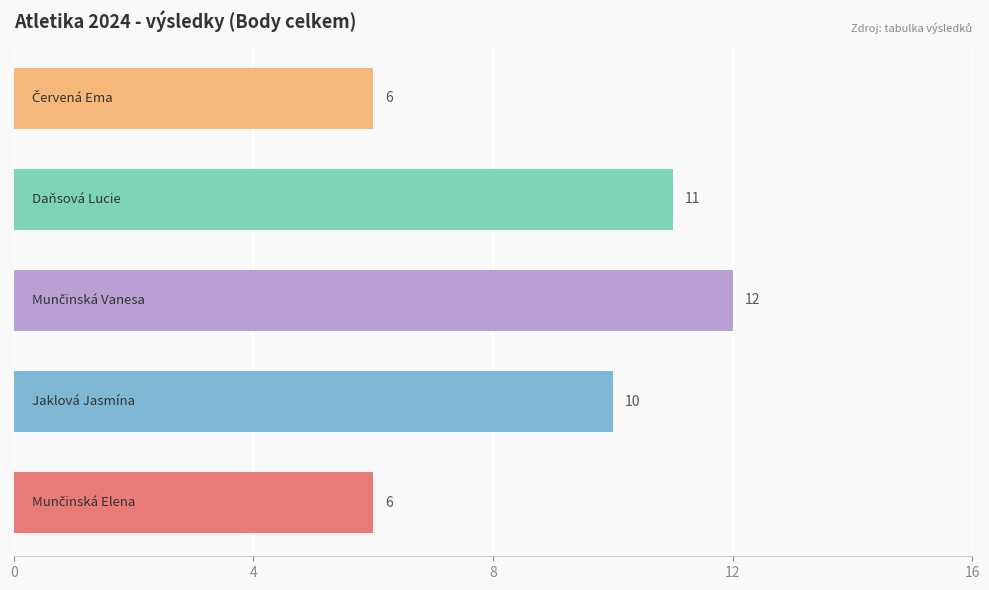

What is the average value?

9